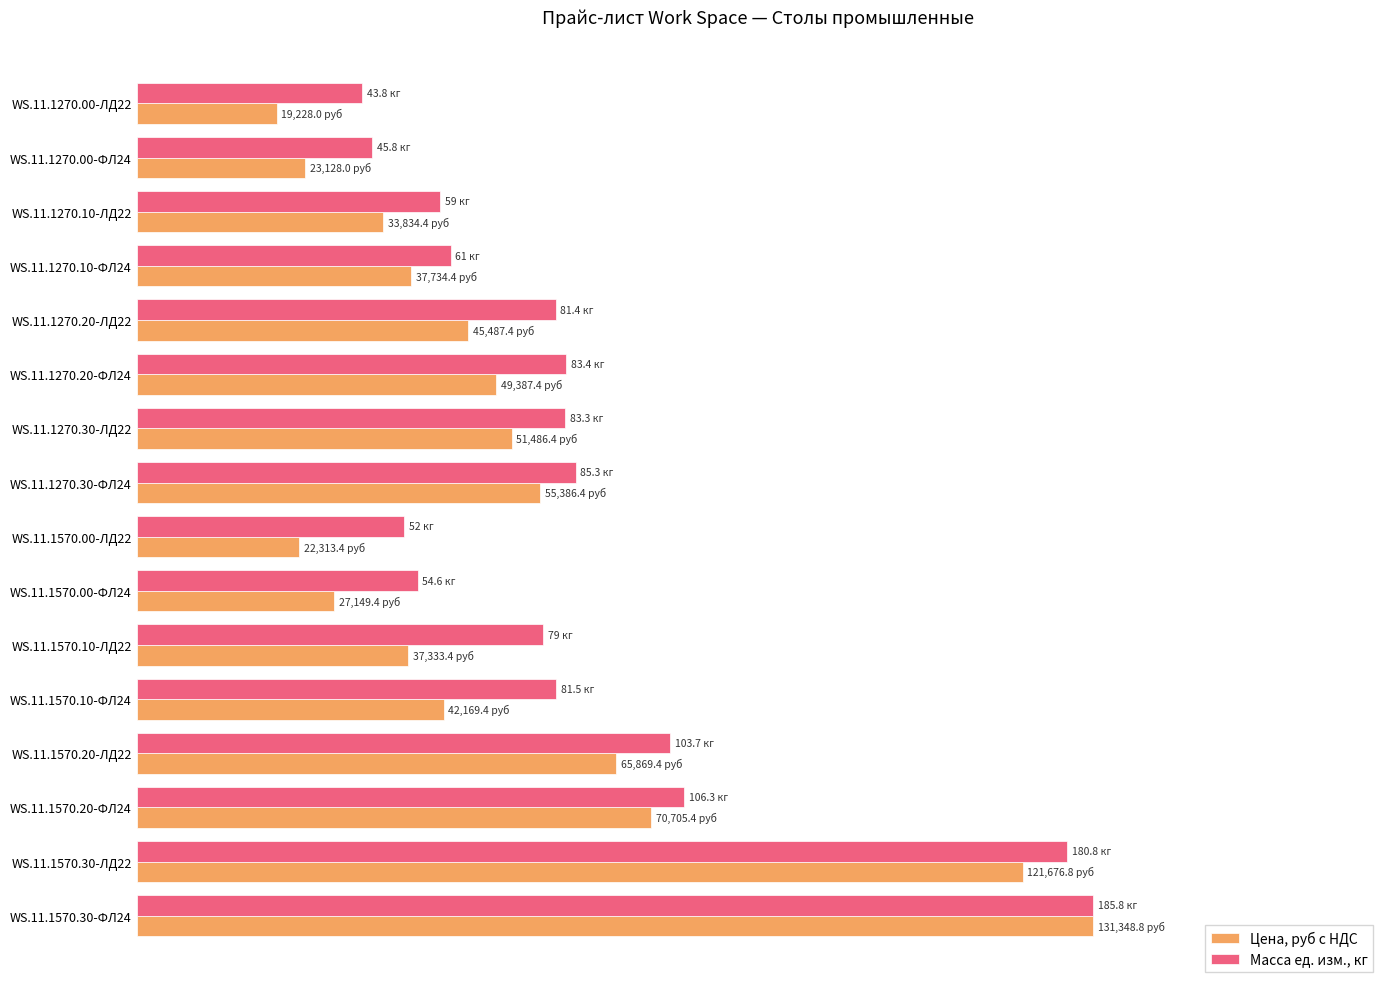

What are all the series names shown in the legend?

Цена, руб с НДС, Масса ед. изм., кг